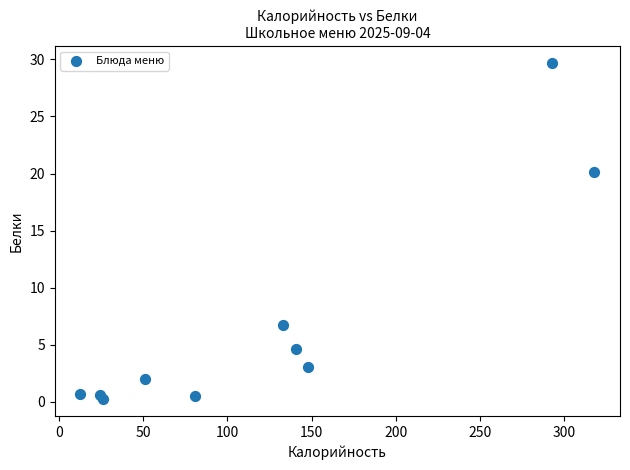

What is the range of X values (max minus min)?

305.1